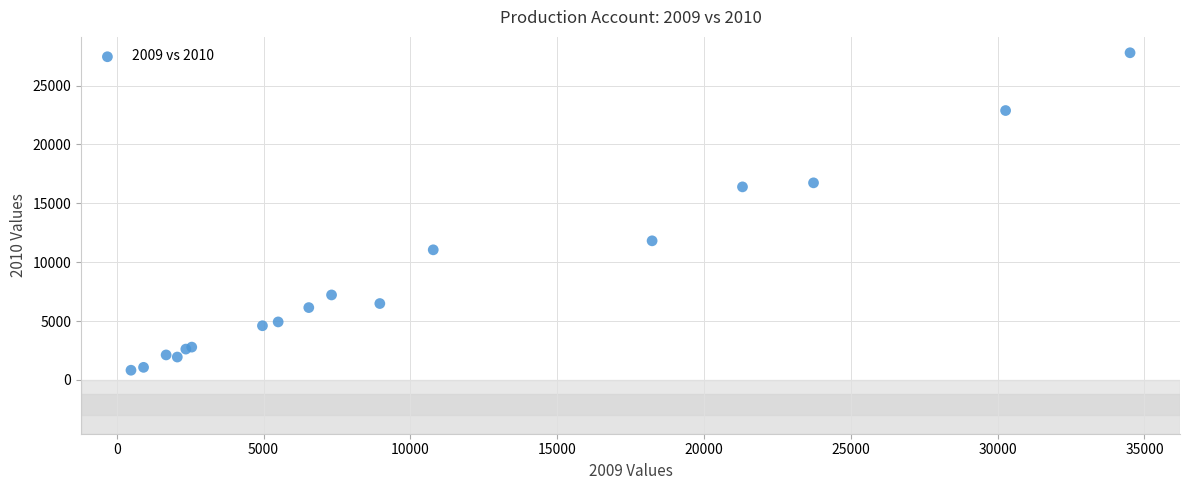

What Y value in the scatter plot is closest to 14305?

16396